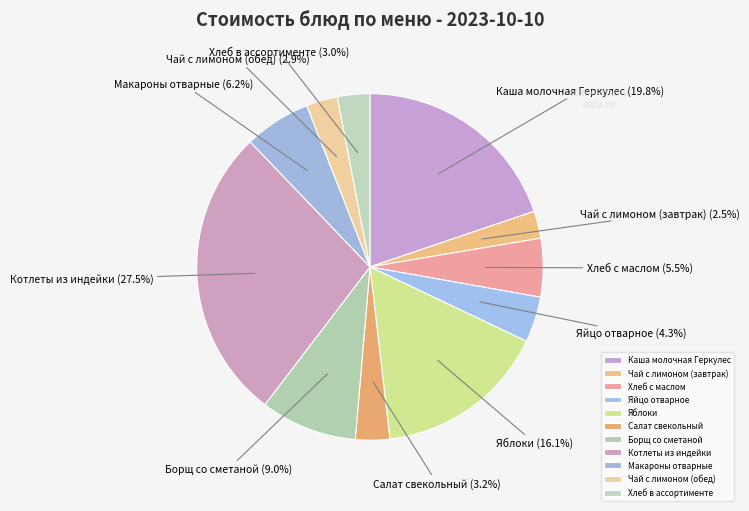

What percentage is the Хлеб в ассортименте slice, to the nearest percent?

3%